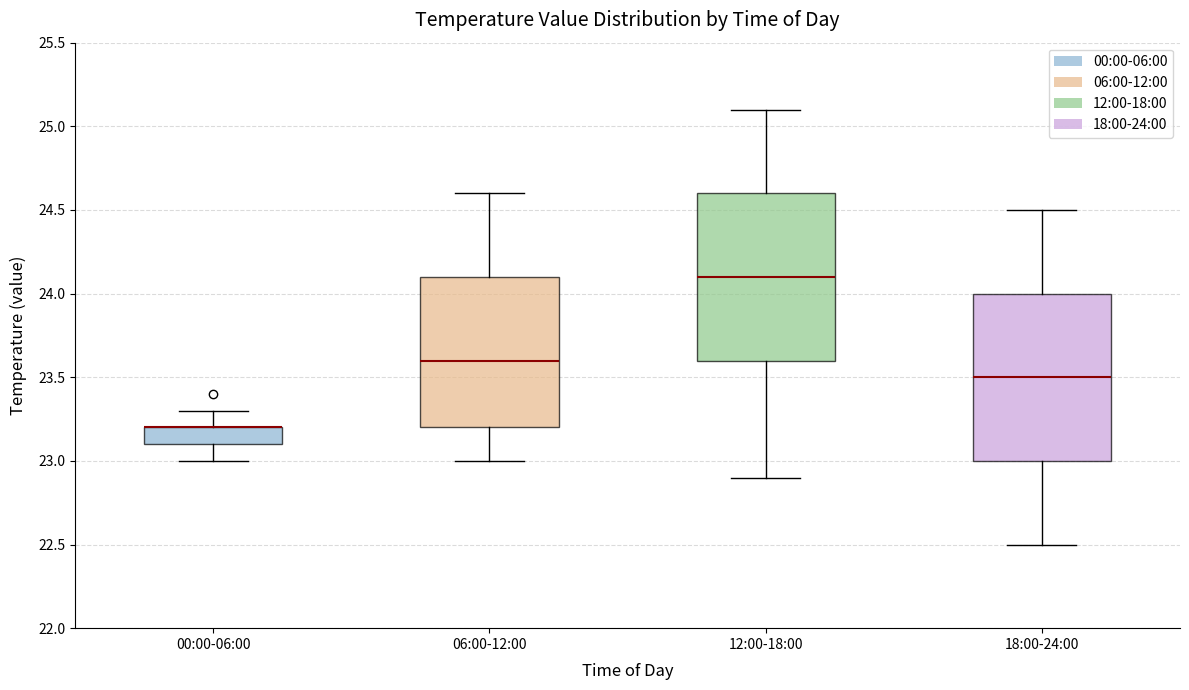

Reading left to right, transcribe this box plot: for each box, give where its median line is, the range the box spans, and where its two whiskers end, as read against the y-axis. The values are not printed on the chart, so give them approximately, as read against the axis.

00:00-06:00: median 23.2 (drawn on the box's upper edge), box 23.1 to 23.2, whiskers 23.0 to 23.3
06:00-12:00: median 23.6, box 23.2 to 24.1, whiskers 23.0 to 24.6
12:00-18:00: median 24.1, box 23.6 to 24.6, whiskers 22.9 to 25.1
18:00-24:00: median 23.5, box 23.0 to 24.0, whiskers 22.5 to 24.5